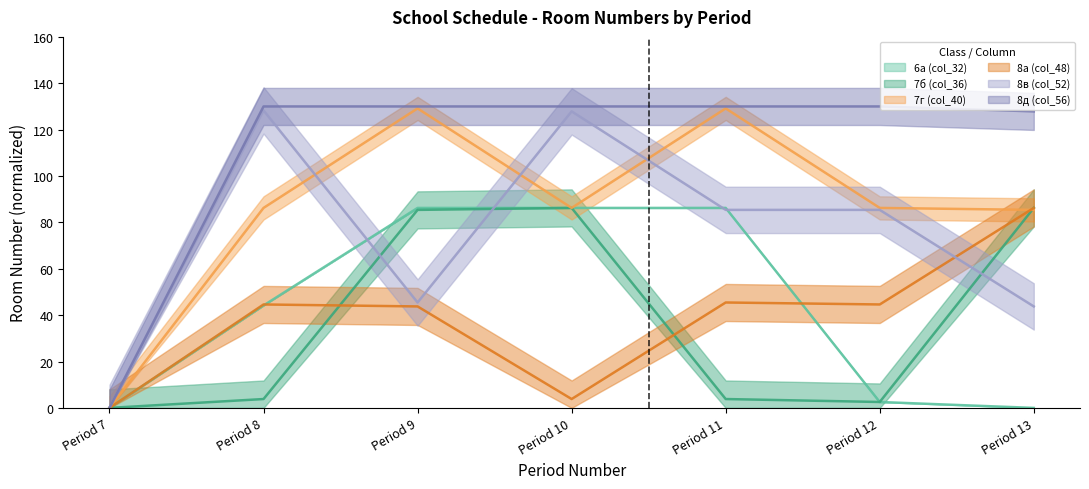

True or false: 6а (col_32) has a value of 86.2 at Period 9.

True